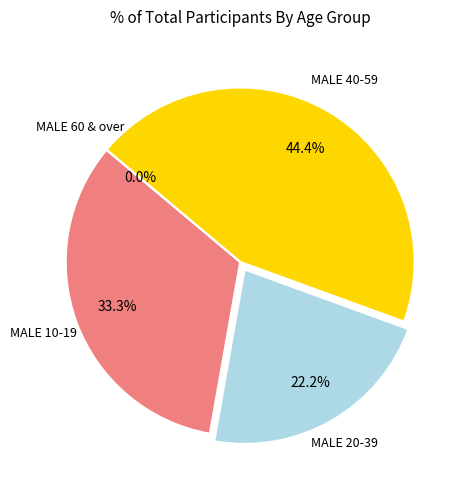

To the nearest percent, what percentage of the pie is MALE 40-59?

44%